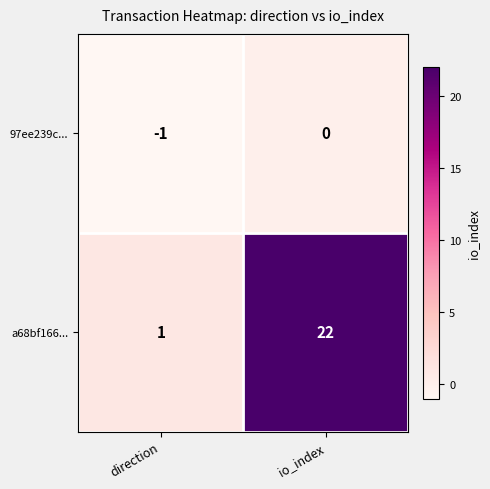

How many values in 97ee239c... are below zero?

1